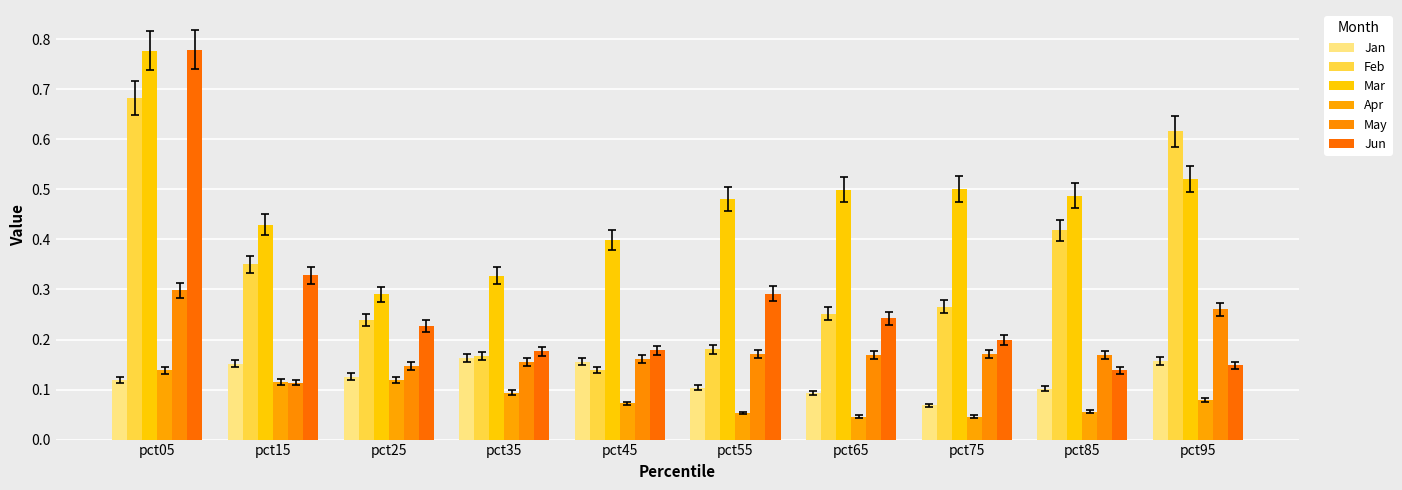

What is the value of the Apr bar at the 4th from the left?

0.1